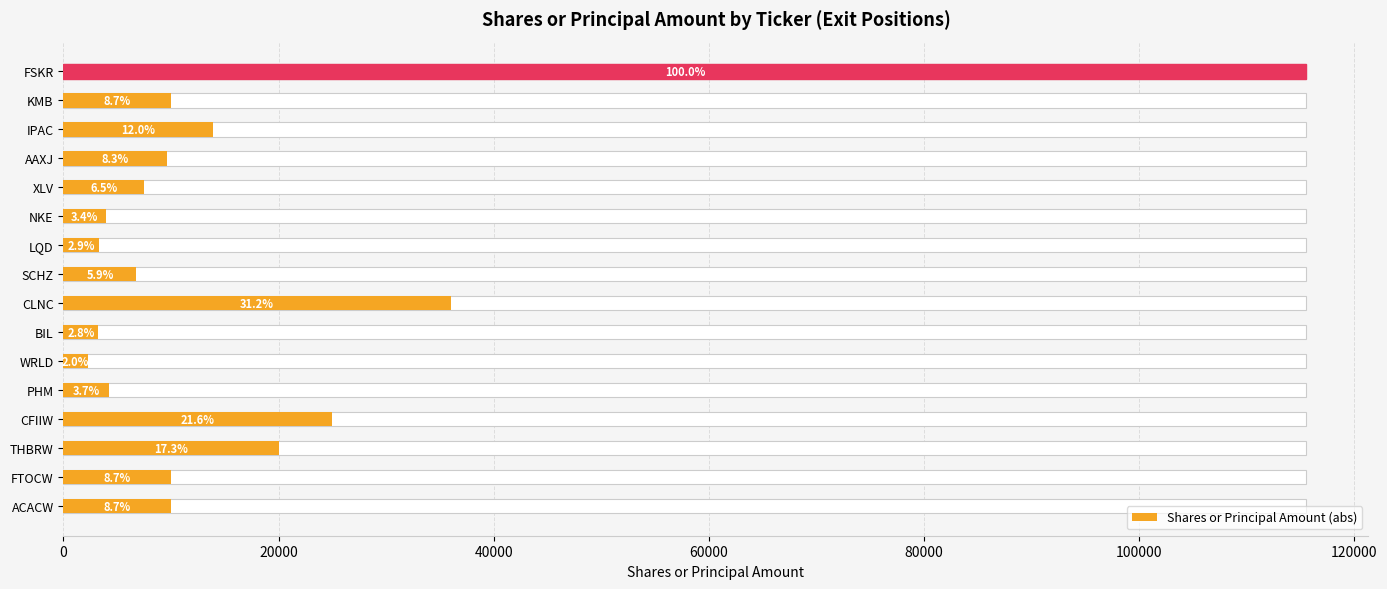

How many bars are there in total?

16